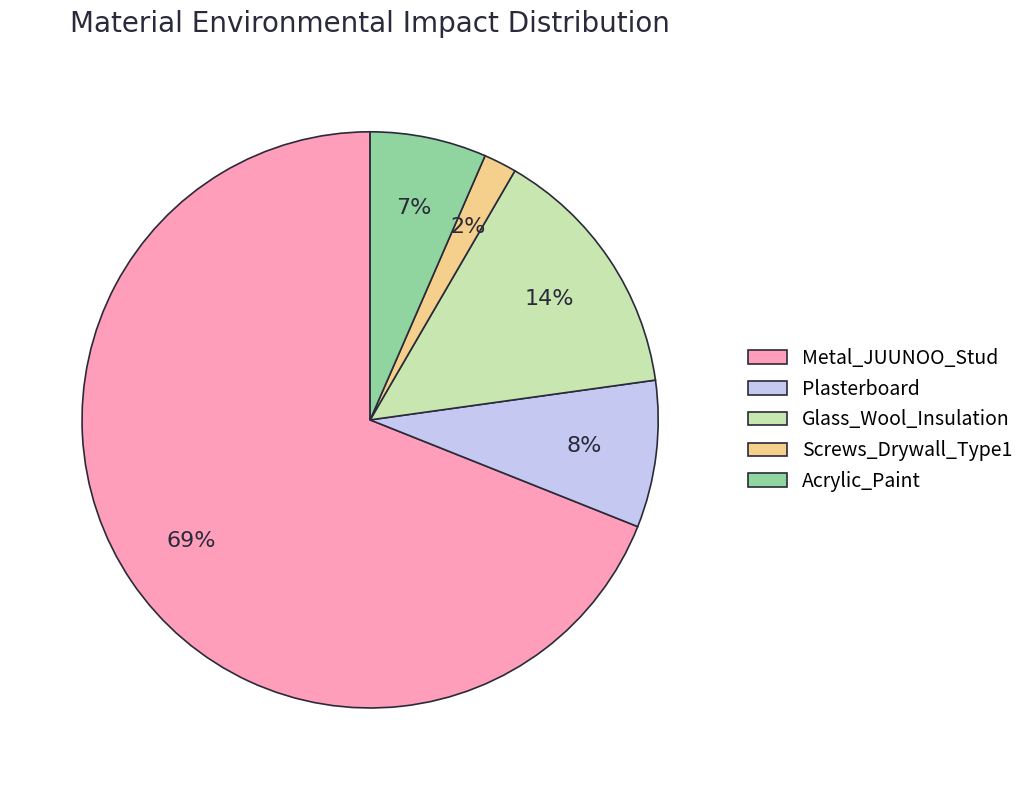

The Screws_Drywall_Type1 slice represents 2% of the pie. True or false?

True